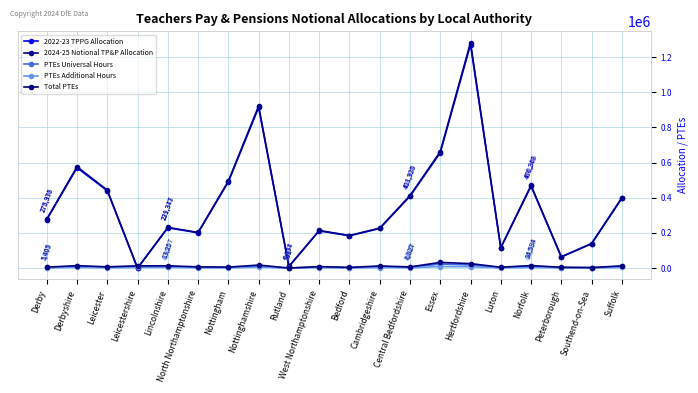

What is the maximum value shown in the chart?

1281990